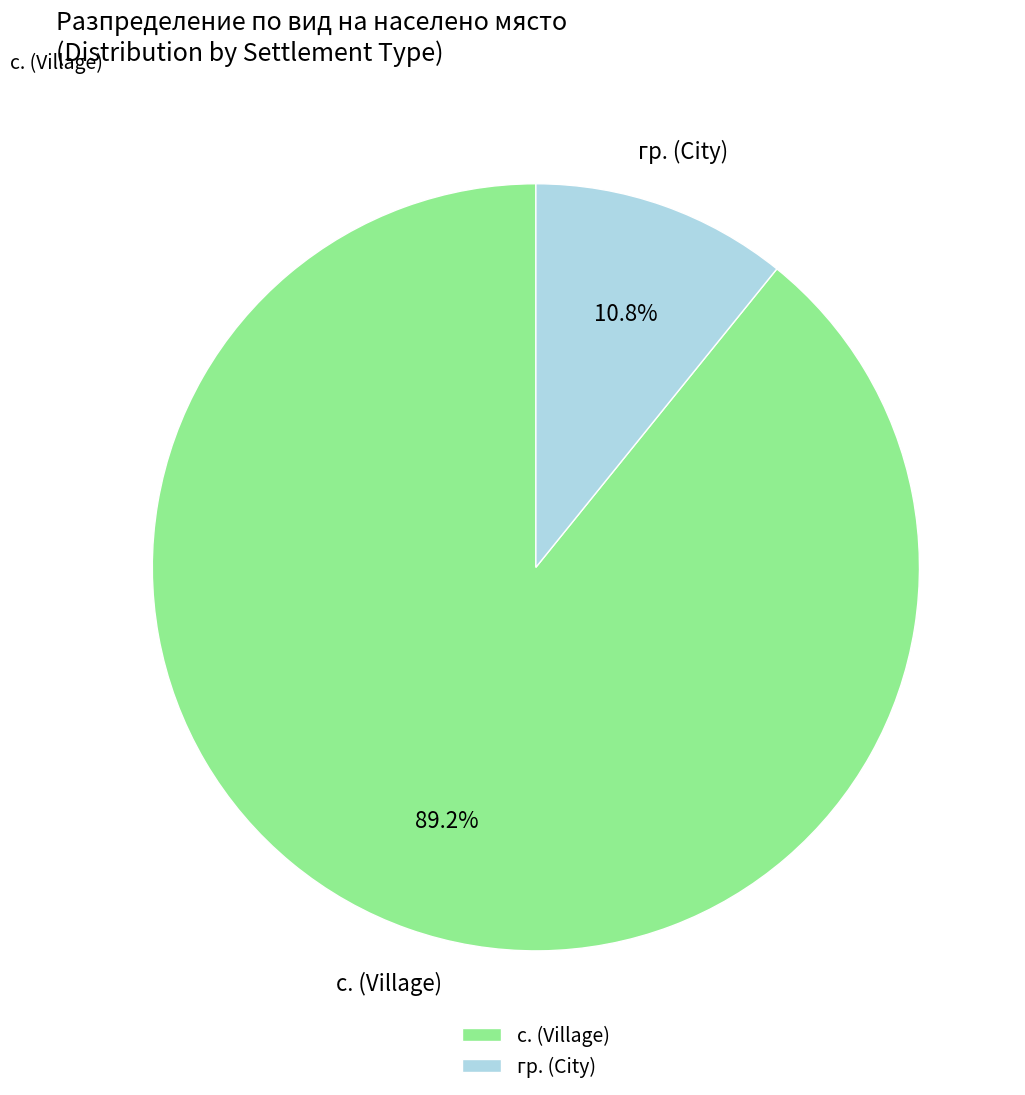

Does с. (Village) represent more than half of the total?

Yes